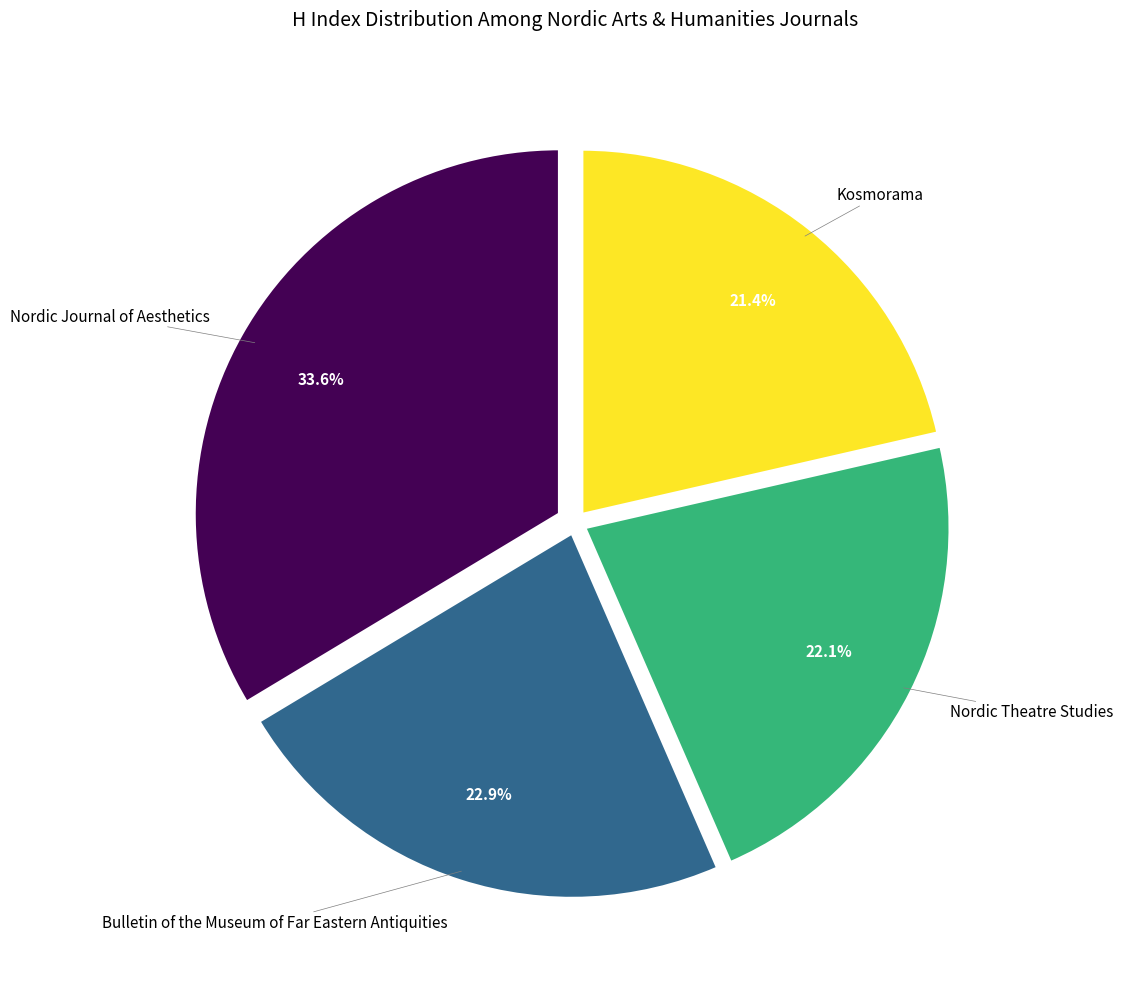

The Nordic Theatre Studies slice represents 15% of the pie. True or false?

False